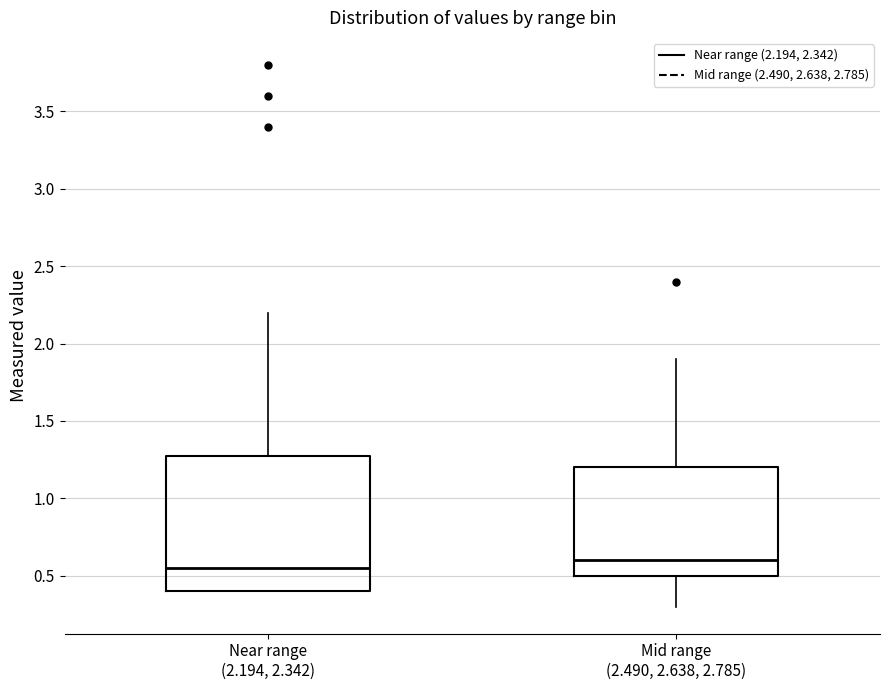

Which box is the tallest, from its lower edge to its upper edge?

Near range (2.194, 2.342)